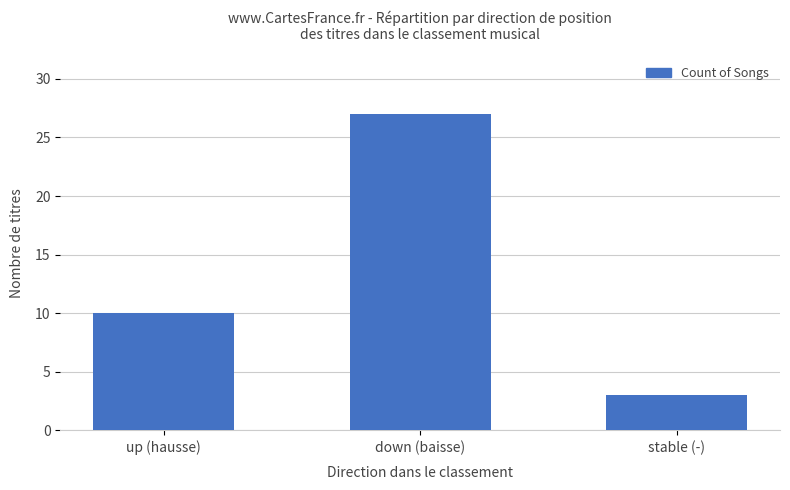

Where is the data nearest to the value 15?

up (hausse)